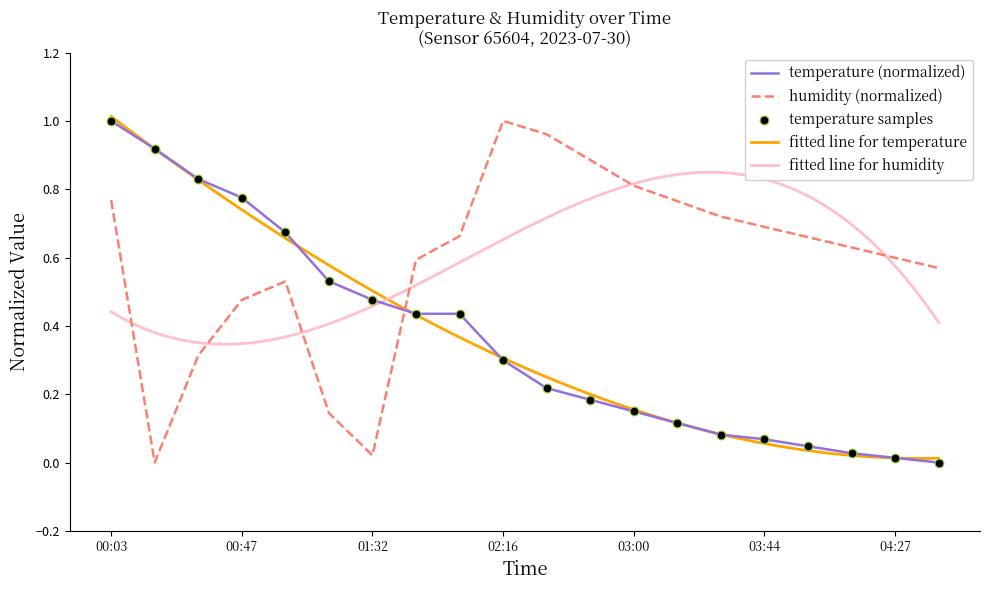

At how many categories does at least one series exceed 0?

20